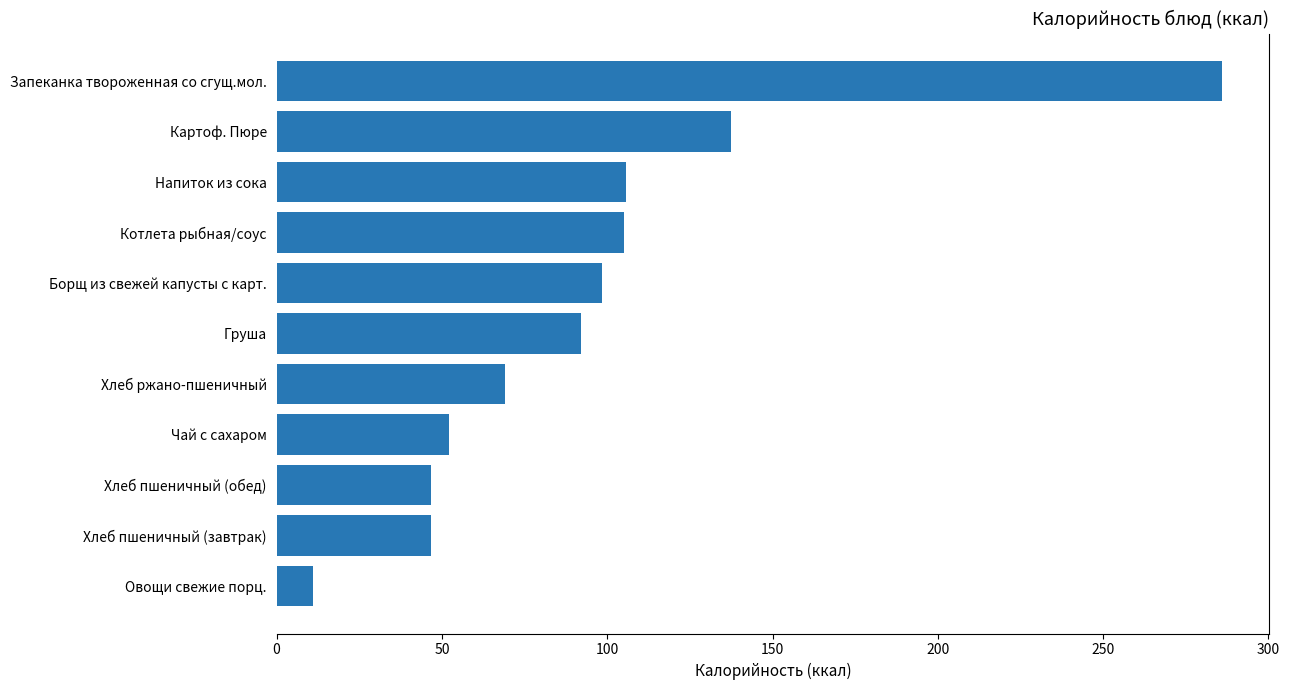

How many bars are there in total?

11